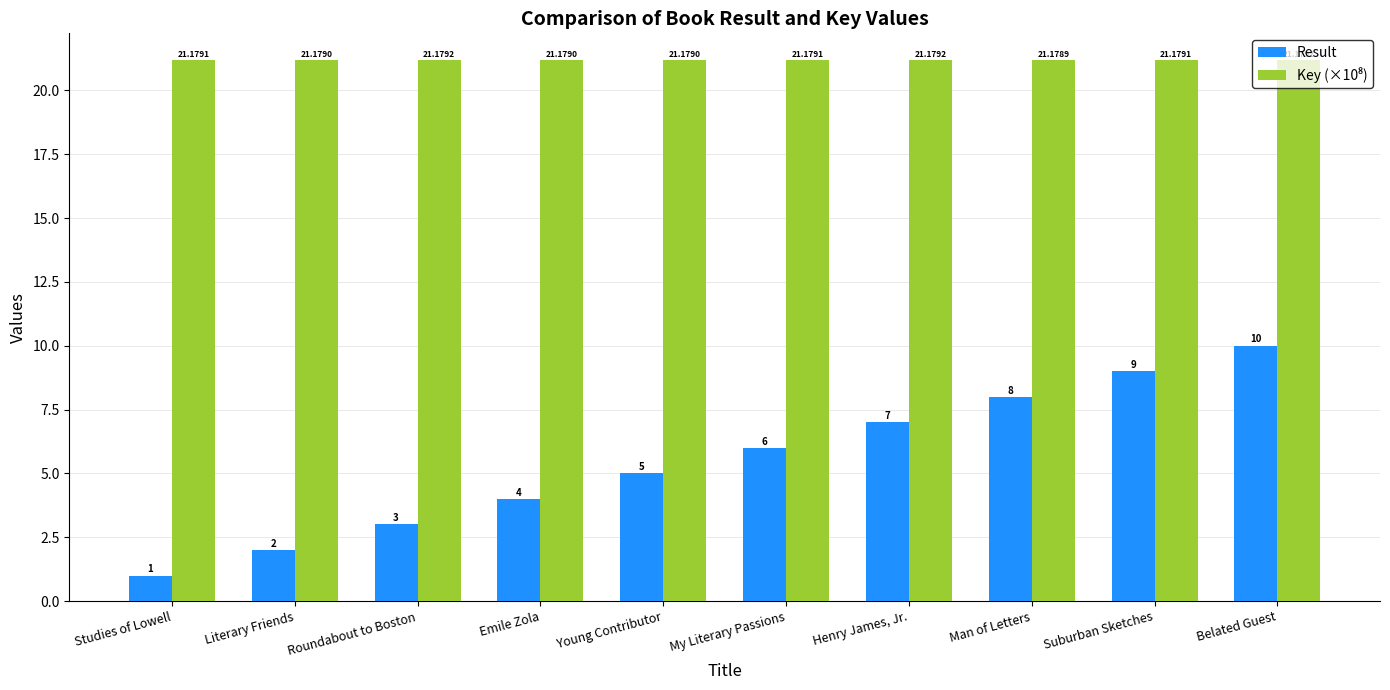

Between Literary Friends and Roundabout to Boston, which series saw the biggest shift?

Result